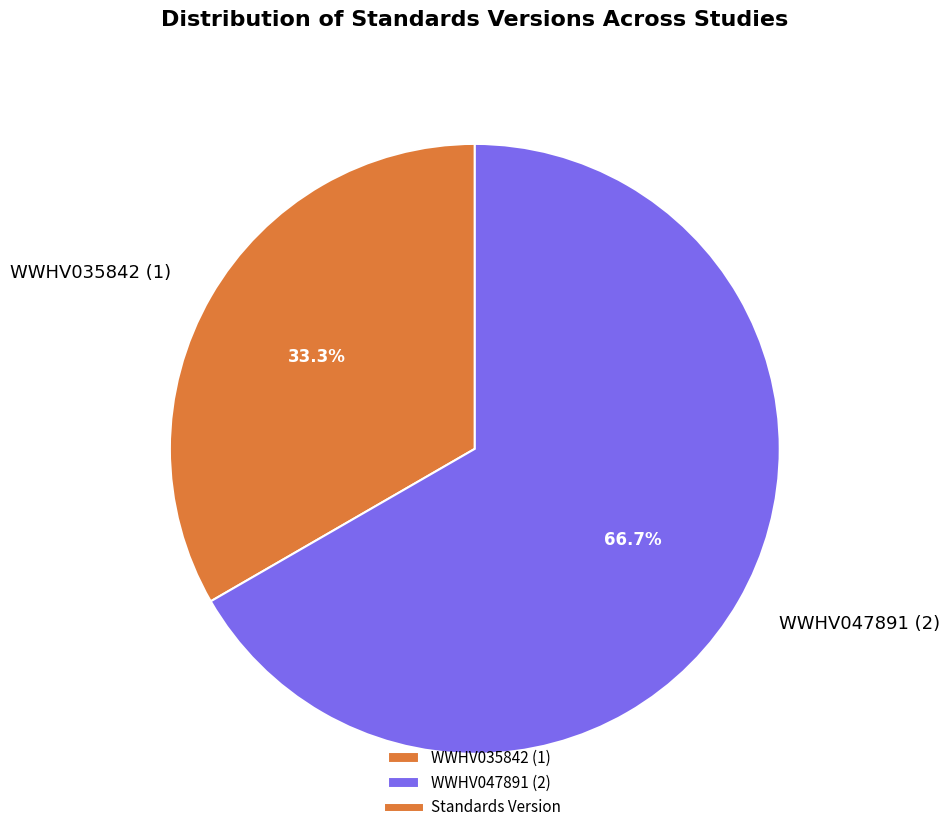

Which slice is the smallest?

WWHV035842